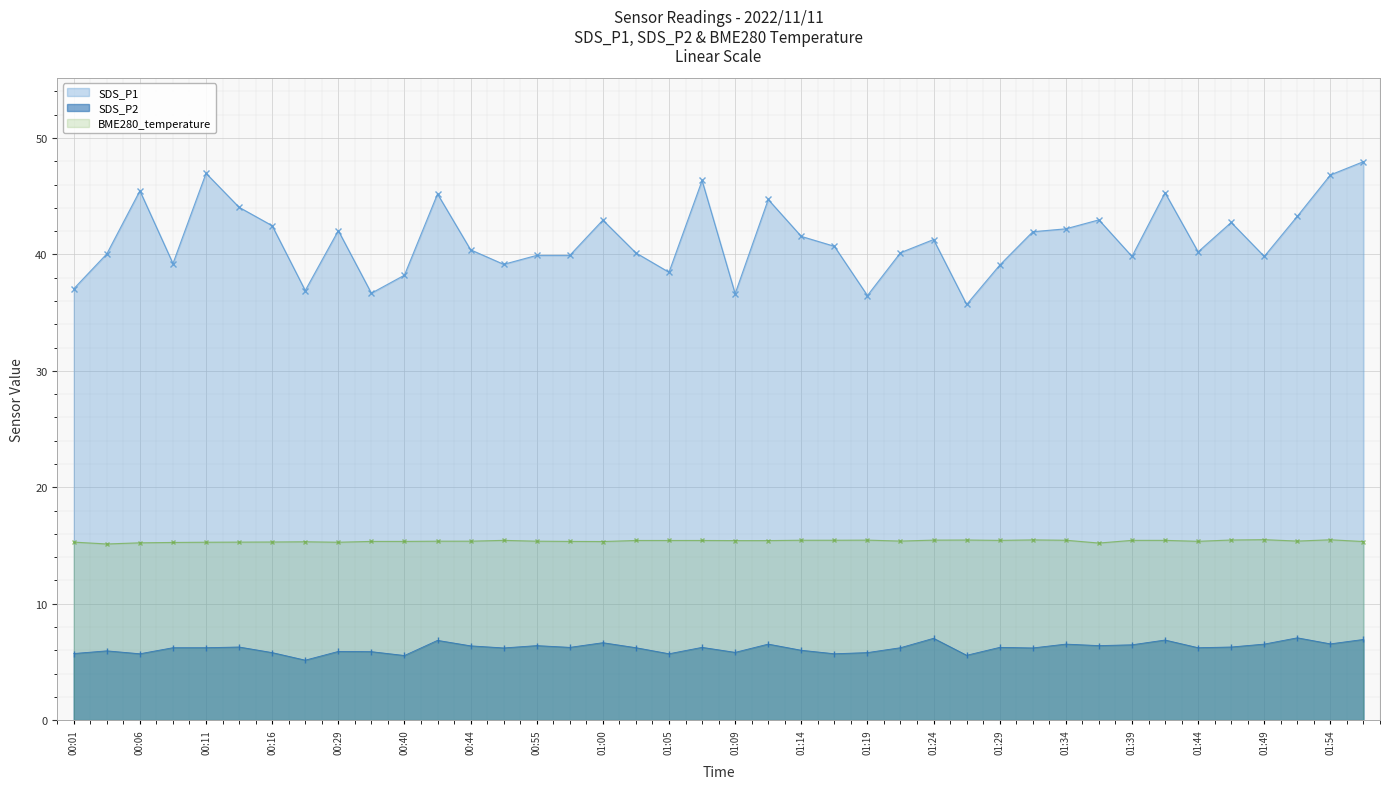

How many lines are shown in the chart?

3